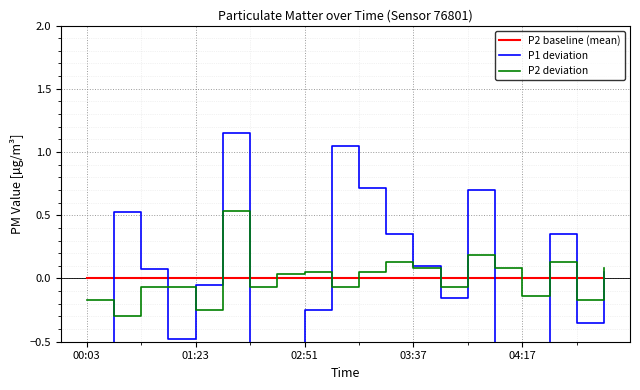

Does the chart display data point markers on the line(s)?

No